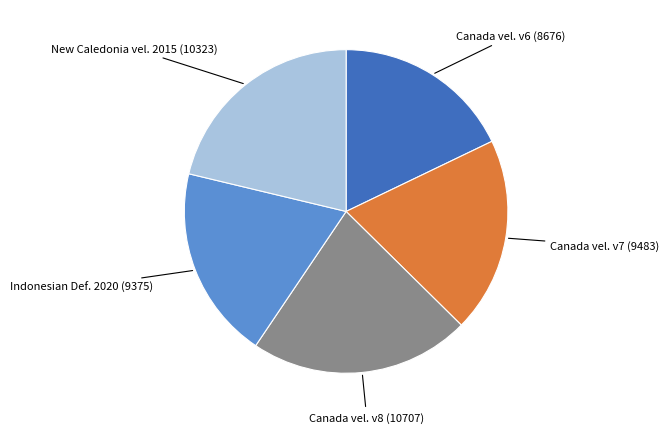

Is there any slice that represents more than half of the pie?

No